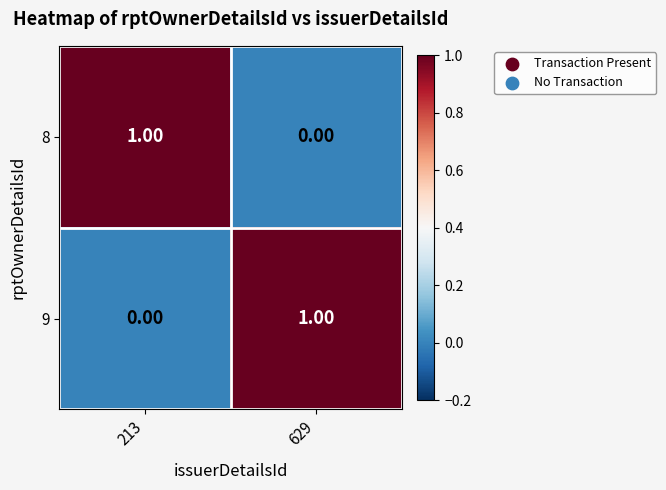

Is the value of 9 at 629 greater than the value of 8 at 629?

Yes